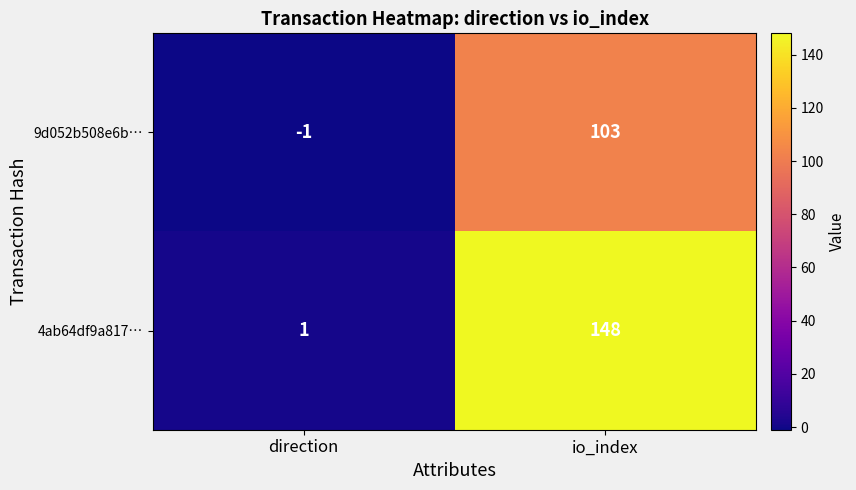

List the series in order of their overall mean, highest first.

4ab64df9a817…, 9d052b508e6b…